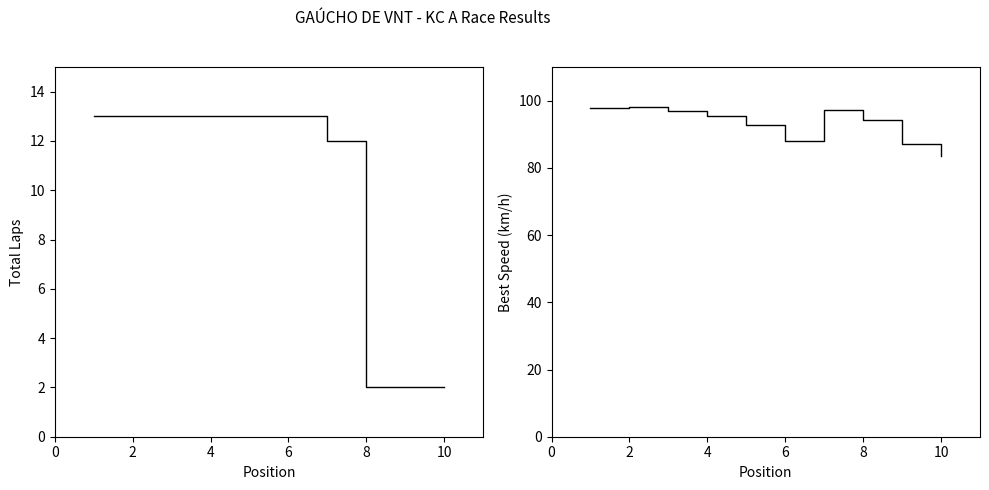

What is the value of the Best Speed point at the 4th from the left?

95.5